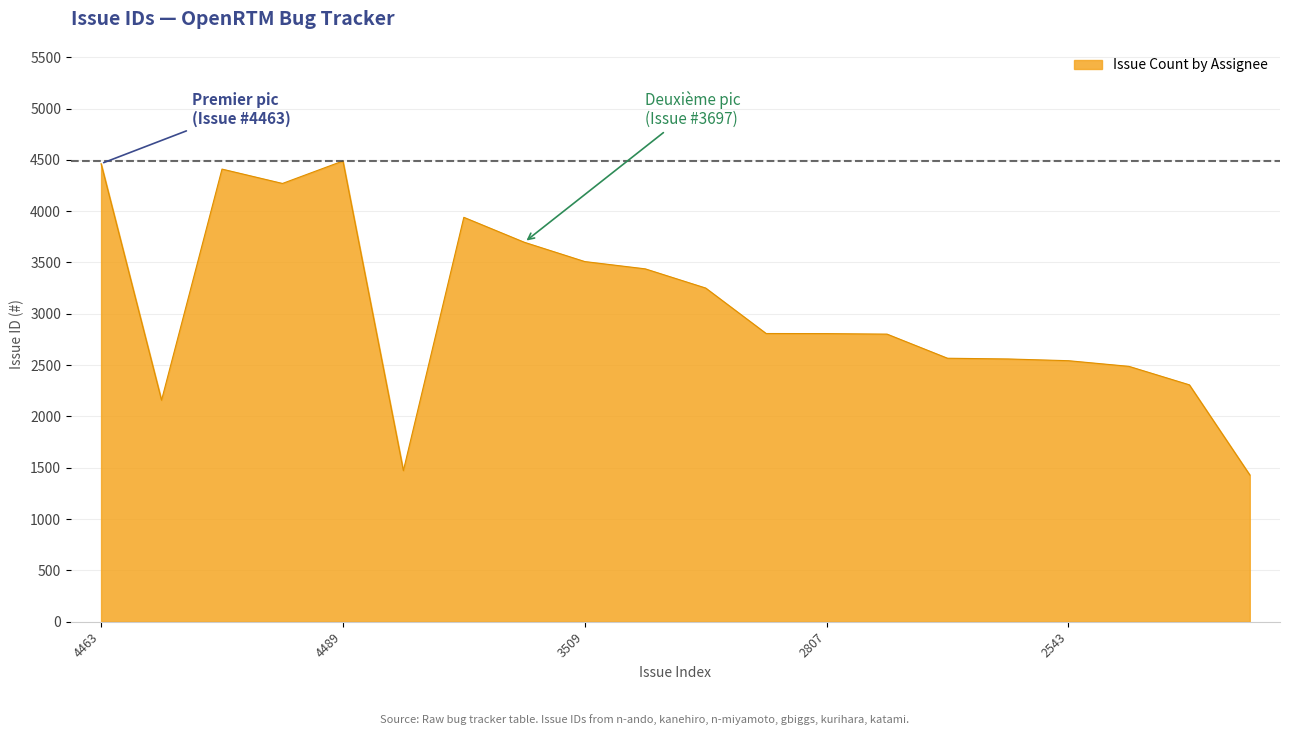

What is the maximum value shown in the chart?

4489